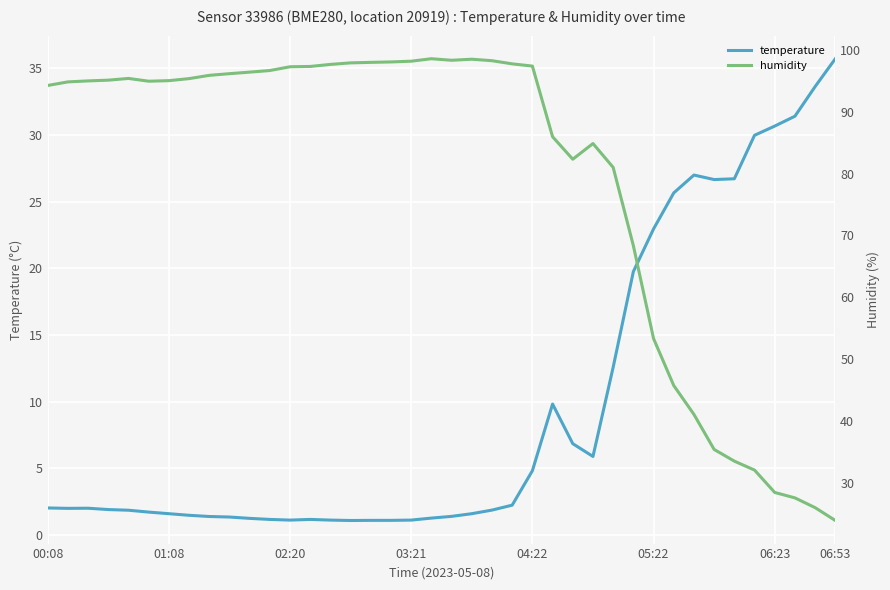

What is the difference between the maximum and second lowest values in the humidity series?

72.7